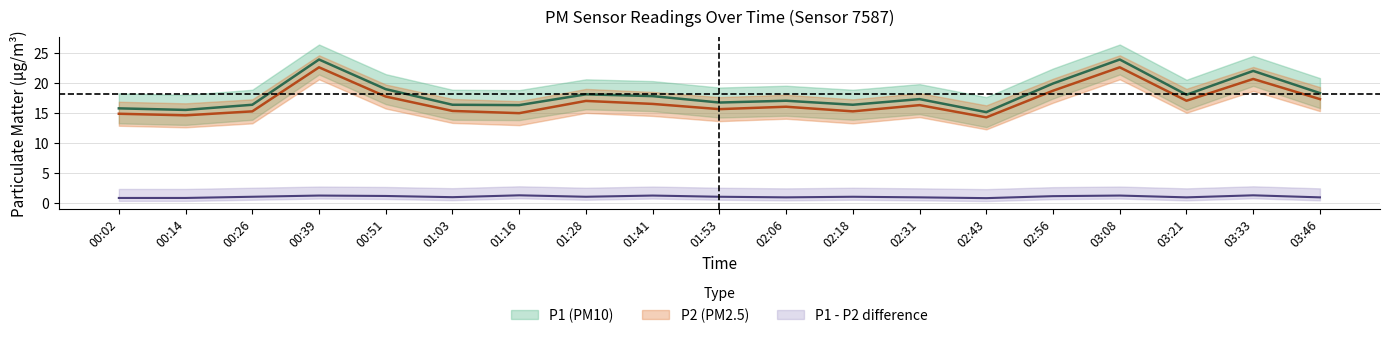

What is the difference between the maximum and minimum values in the P2 series?

8.3